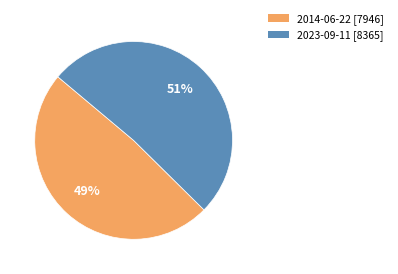

Count the number of slices in the pie.

2